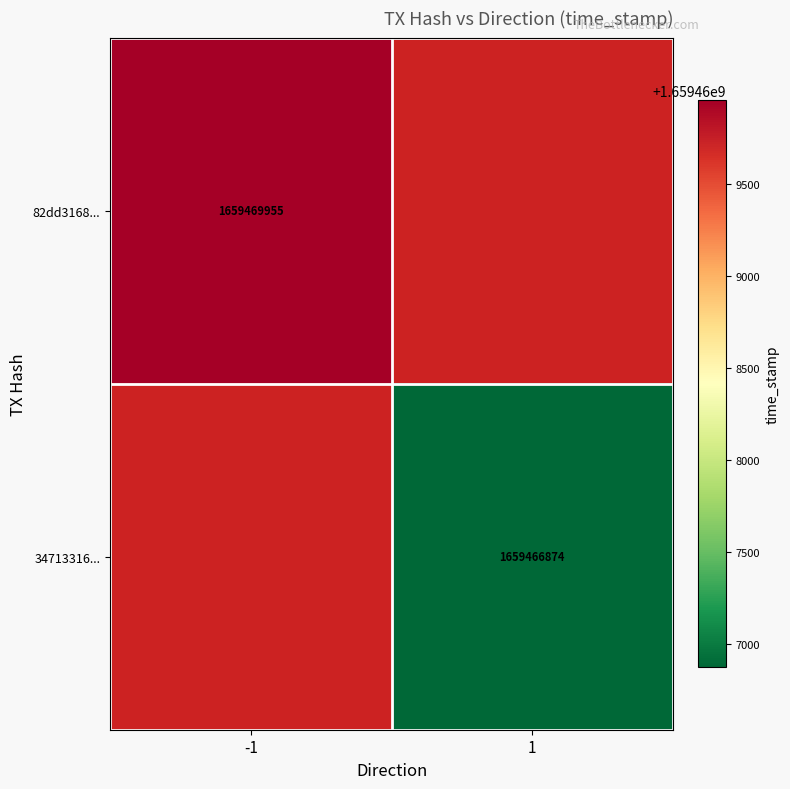

The value of 82dd3168... at -1 is 615412492. True or false?

False